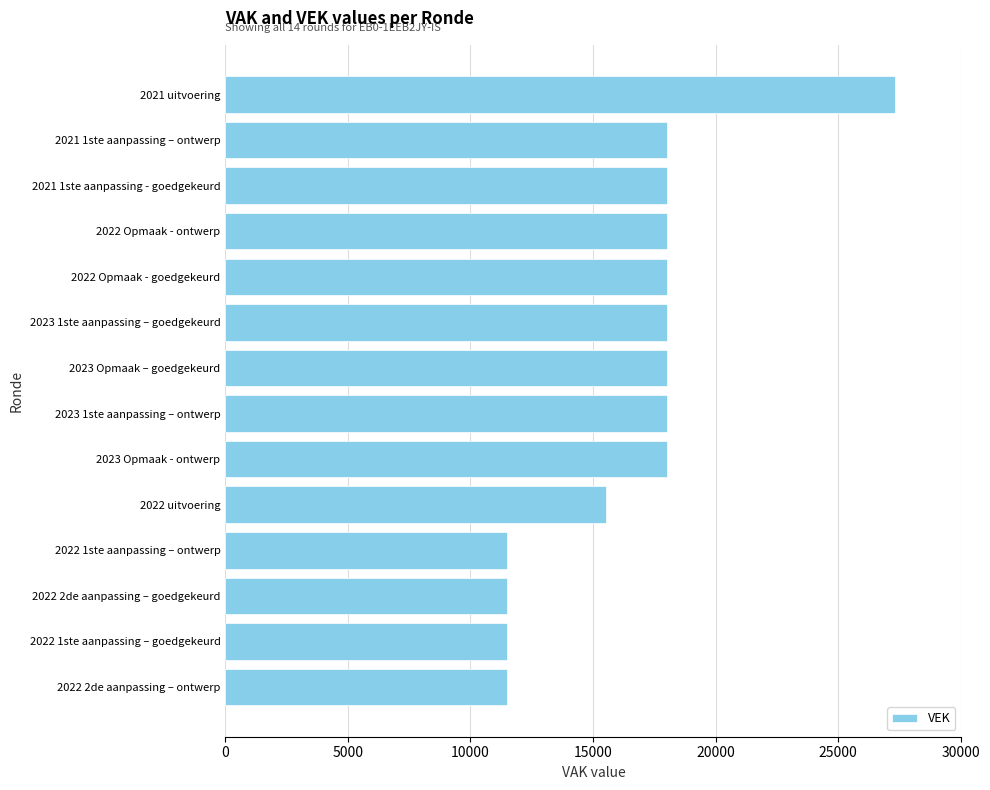

The value at 2022 1ste aanpassing – ontwerp is 18703. True or false?

False